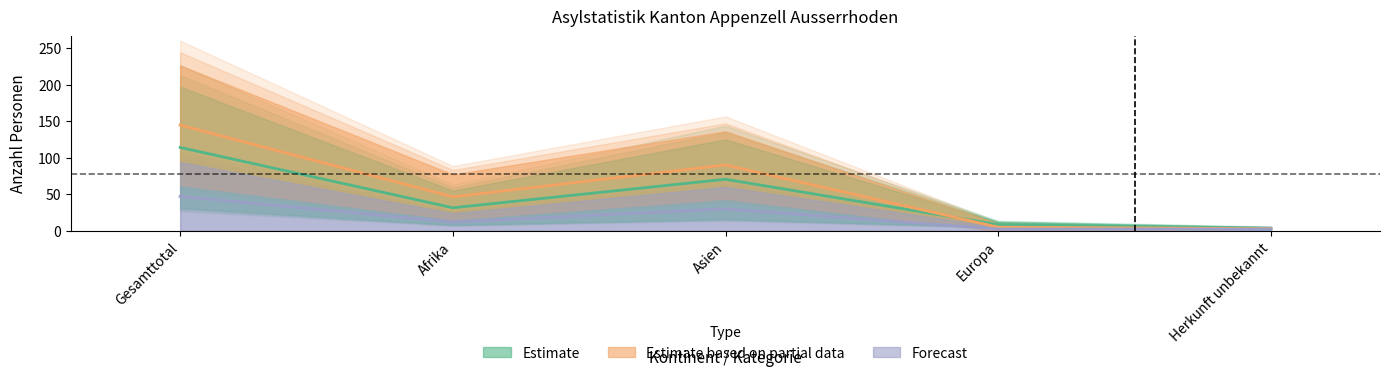

True or false: Asylsuchende_total has a value of 12.3 at Europa.

False